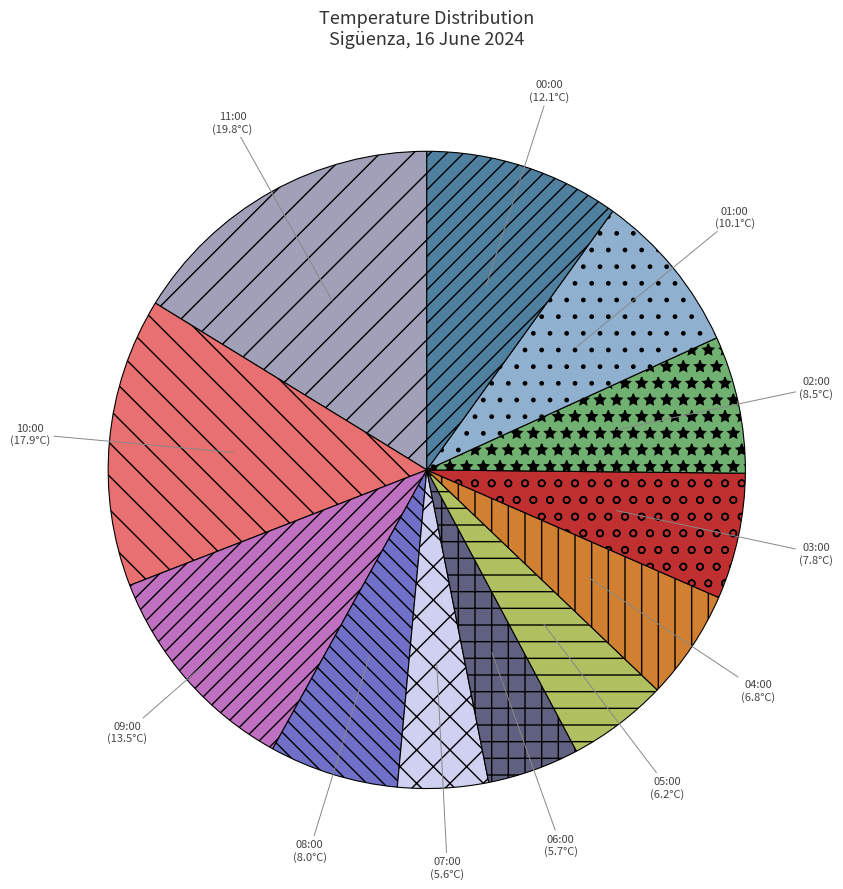

What is the smallest slice in the pie chart?

07:00